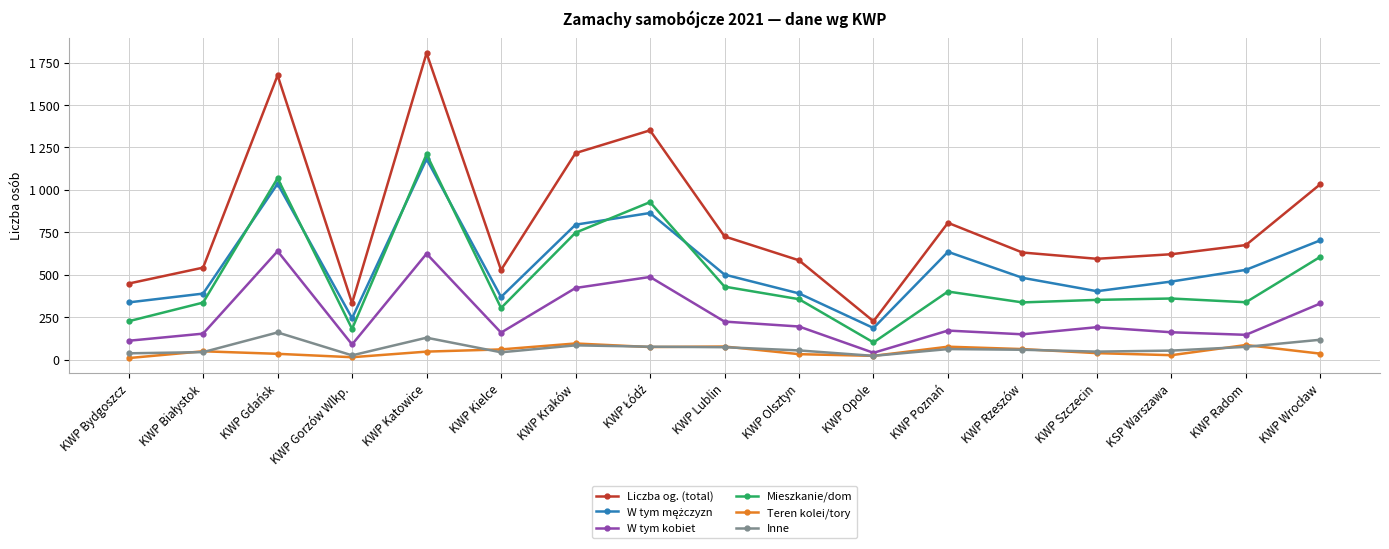

At which category does the chart reach its minimum across all series?

KWP Bydgoszcz